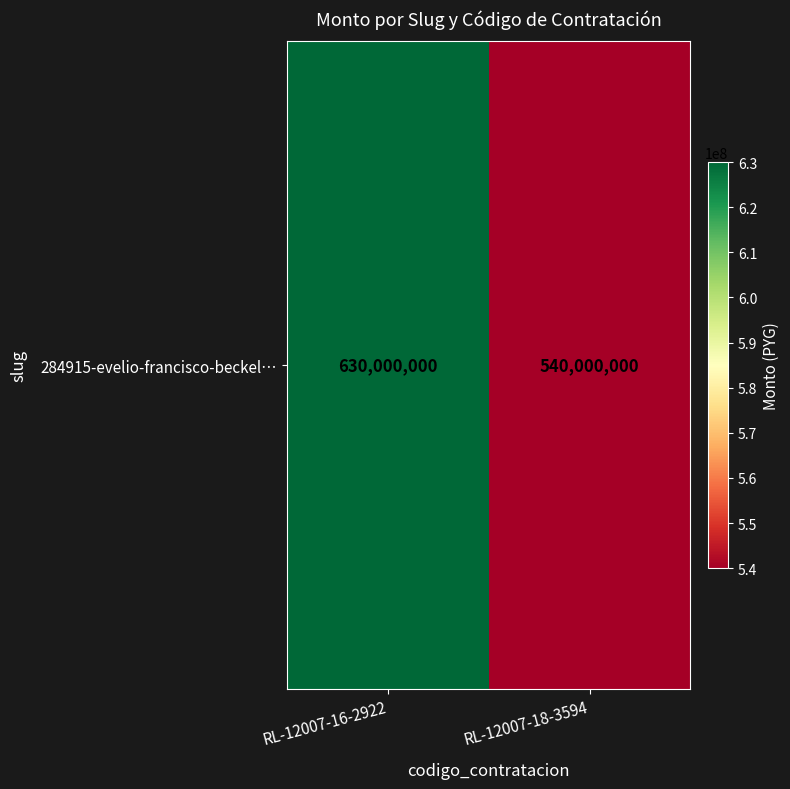

What is the smallest value displayed?

540000000